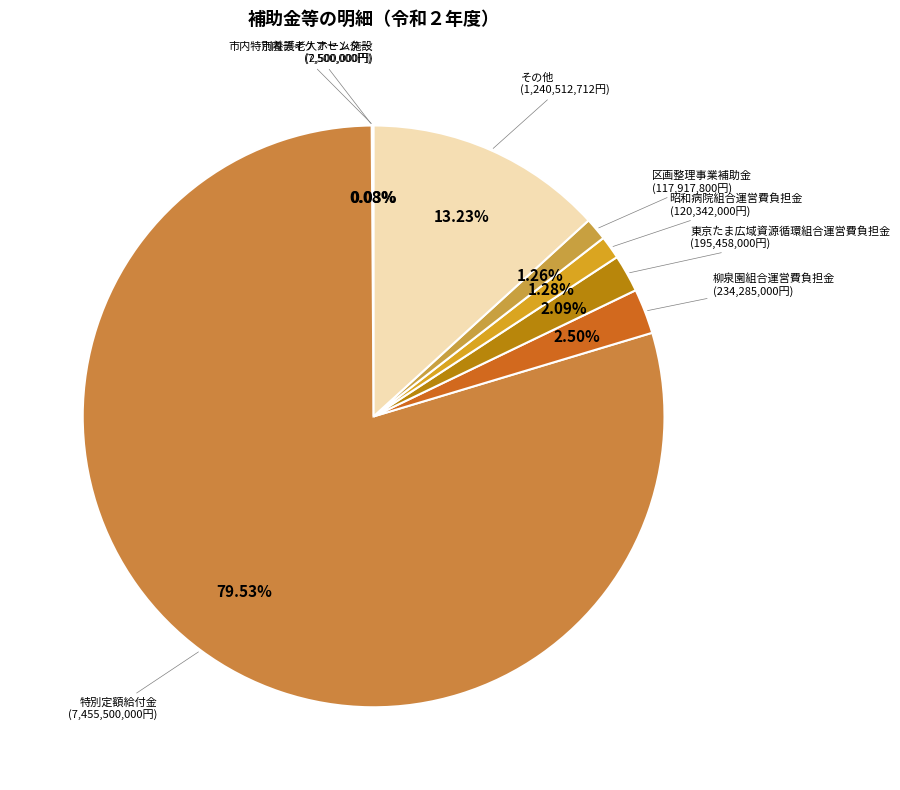

Approximately how many times larger is the value at その他 compared to 昭和病院組合運営費負担金?

10.3